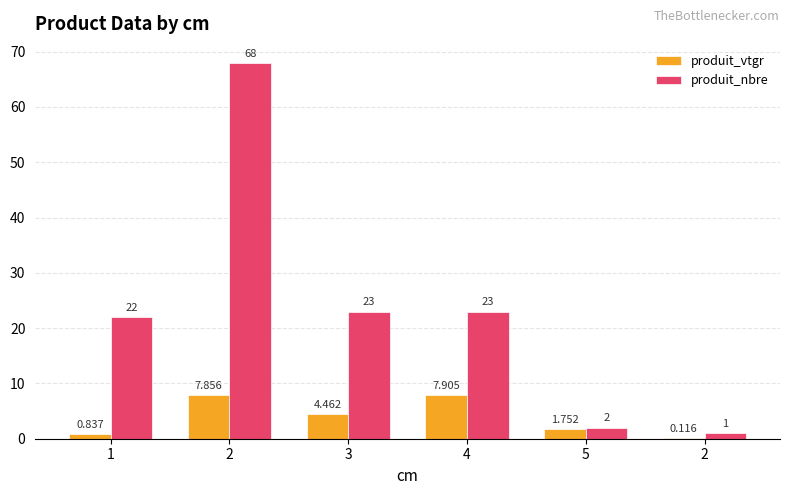

Where does the produit_nbre series first go above 23?

2